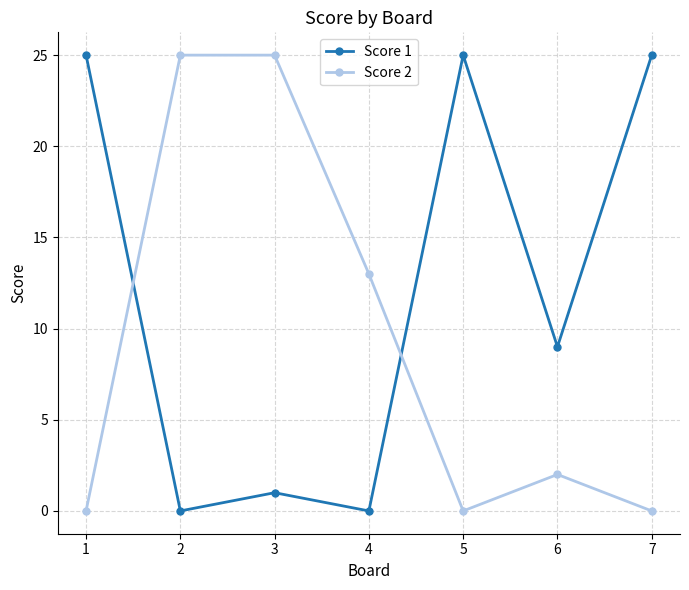

At 3, list the series in order from smallest to largest.

Score 1, Score 2